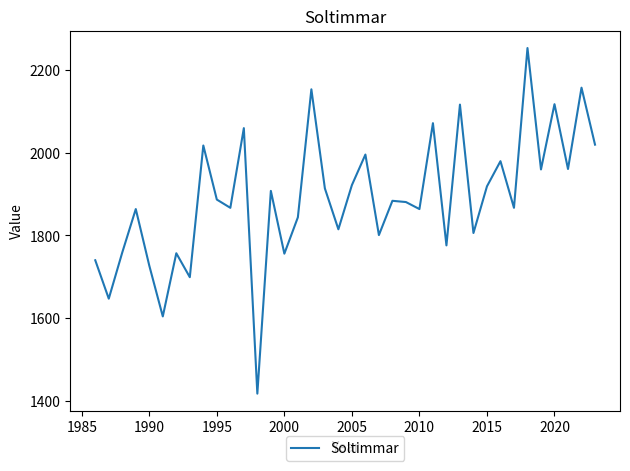

What is the maximum value shown in the chart?

2254